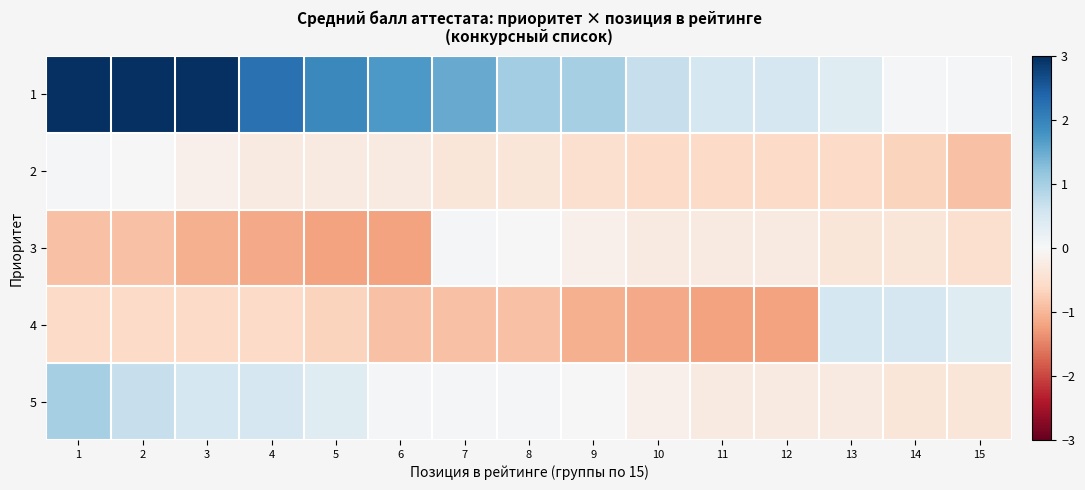

What is the total value across all series at 15?

-1.3